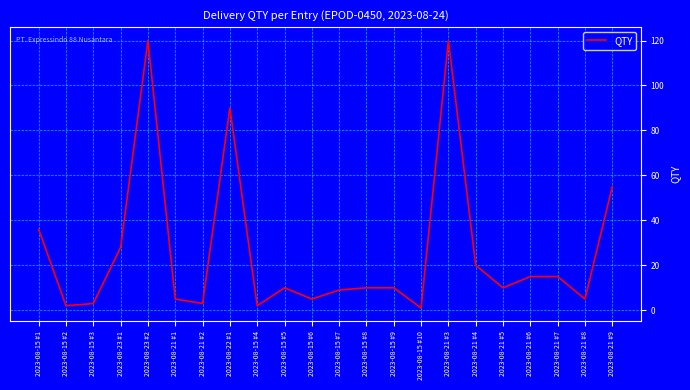

The value at 2023-08-21 #7 is 26. True or false?

False